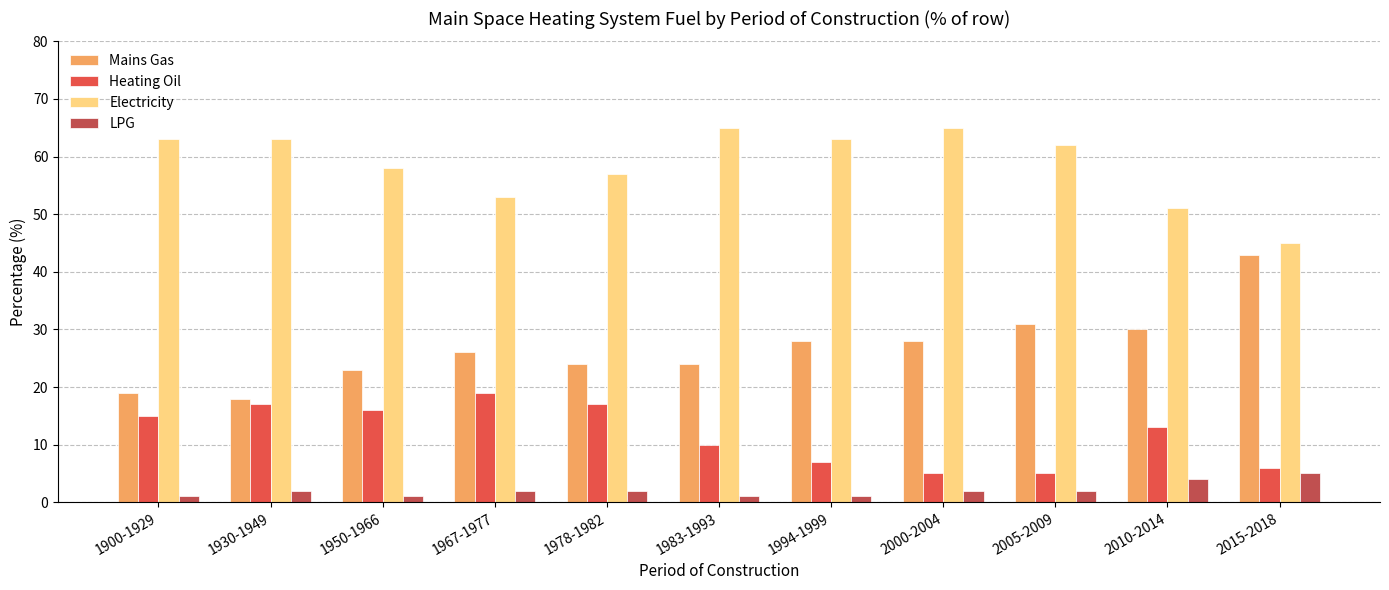

What is the difference between the Heating Oil values at 1994-1999 and 1950-1966?

9